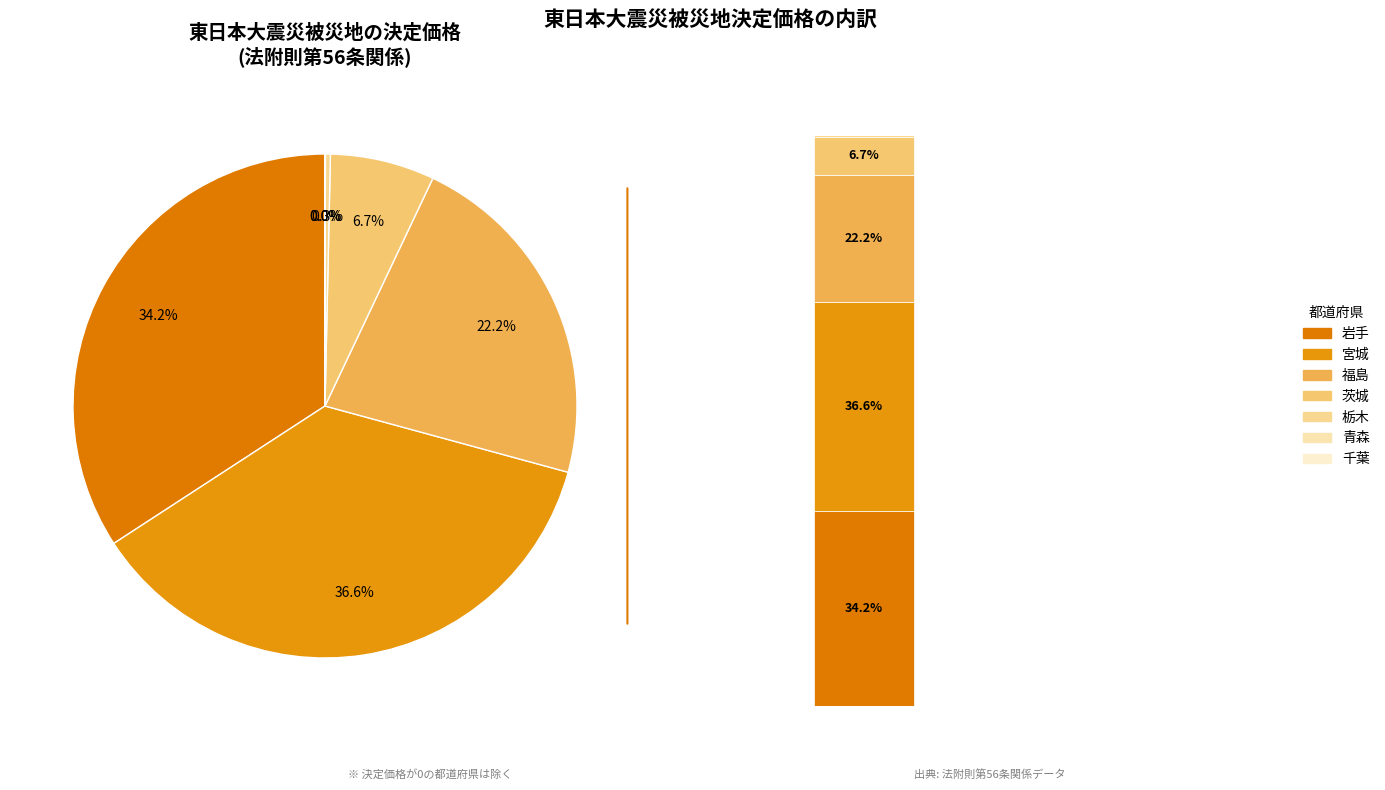

To the nearest percent, what is the combined percentage of 宮城 and 青森?

37%